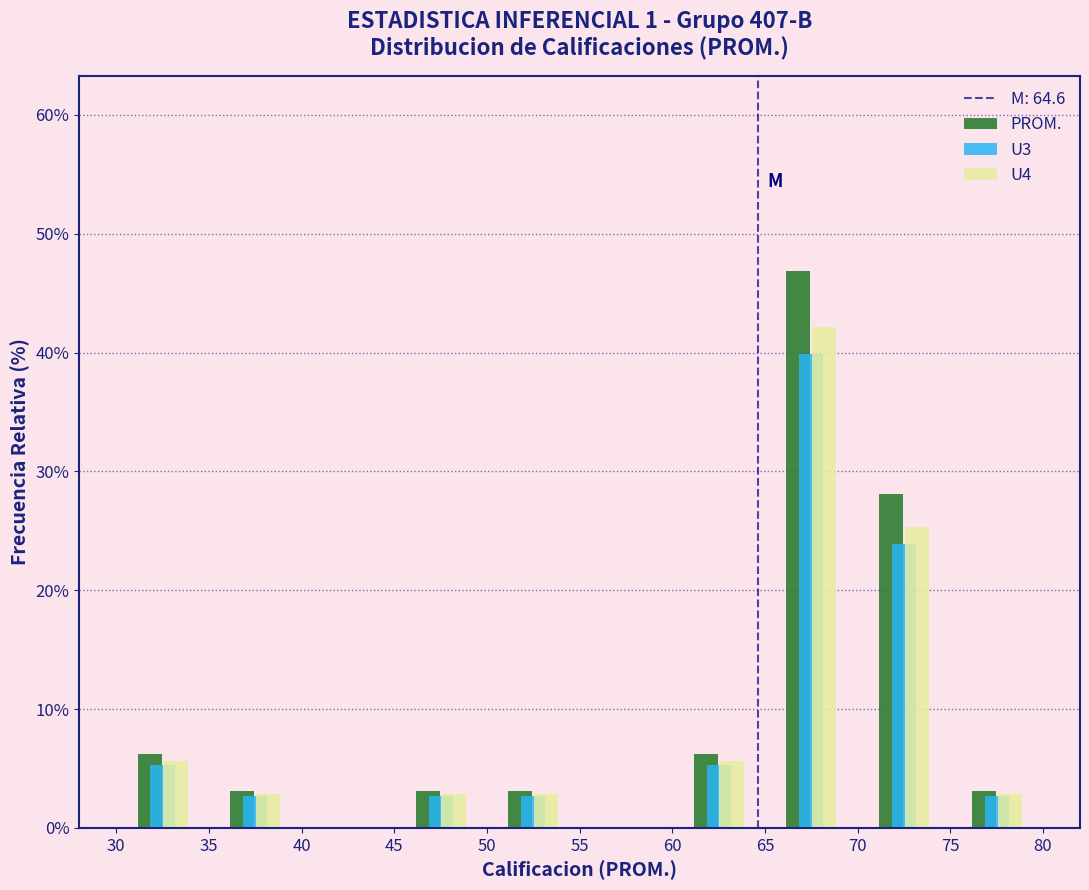

Reading left to right, list every range on the x-axis with the height of the bar of each series over it. The values are not printed on the chart, so give them approximately, as read against the axis.

30 to 35: PROM.=6	U3=5	U4=6
35 to 40: PROM.=3	U3=3	U4=3
40 to 45: PROM.=0	U3=0	U4=0
45 to 50: PROM.=3	U3=3	U4=3
50 to 55: PROM.=3	U3=3	U4=3
55 to 60: PROM.=0	U3=0	U4=0
60 to 65: PROM.=6	U3=5	U4=6
65 to 70: PROM.=47	U3=40	U4=42
70 to 75: PROM.=28	U3=24	U4=25
75 to 80: PROM.=3	U3=3	U4=3